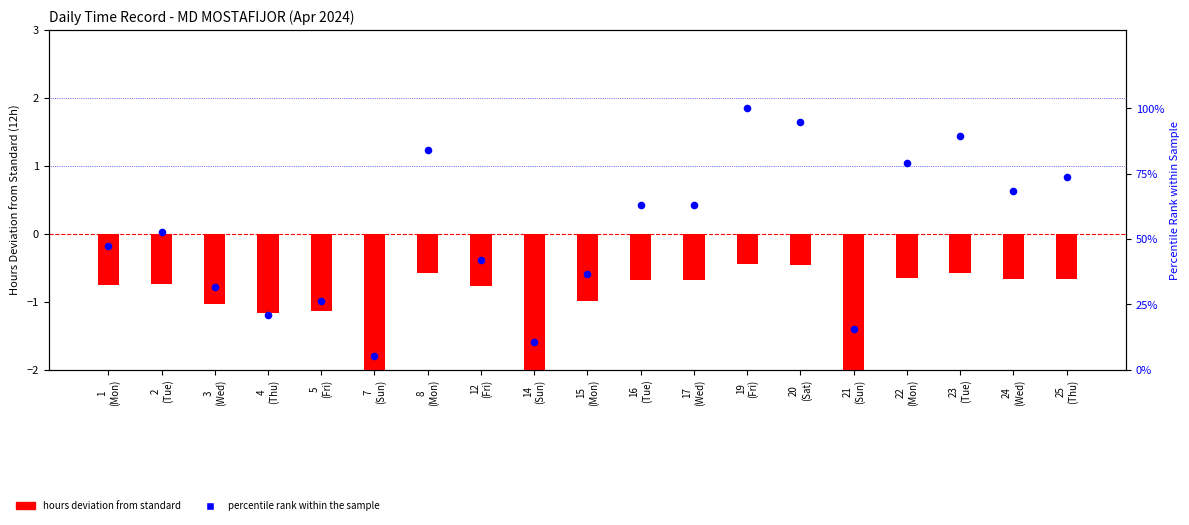

At how many categories does at least one series exceed 97?

1